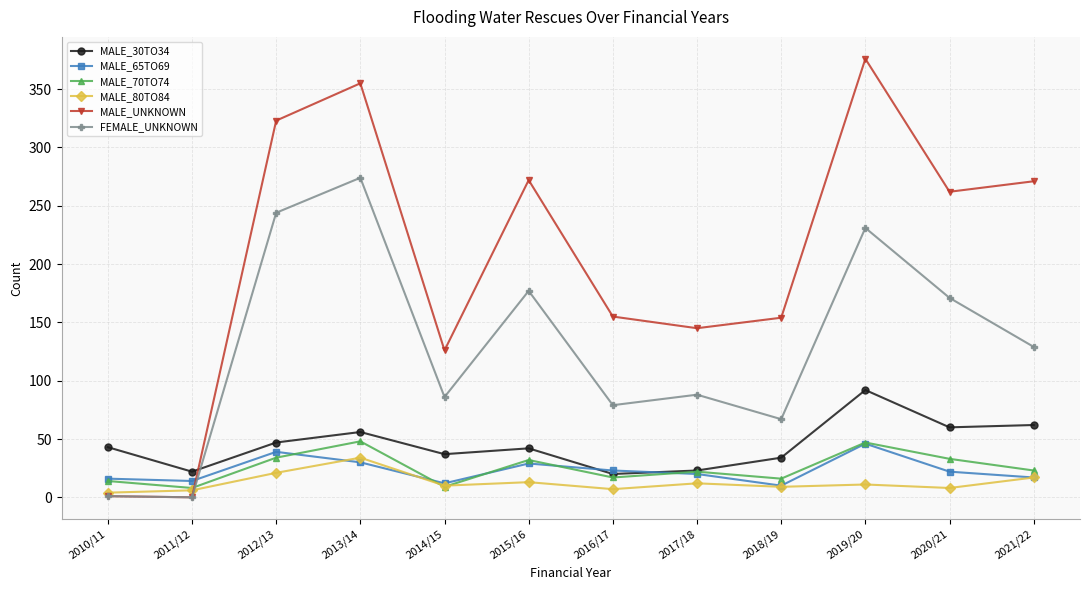

What is the greatest value displayed?

376